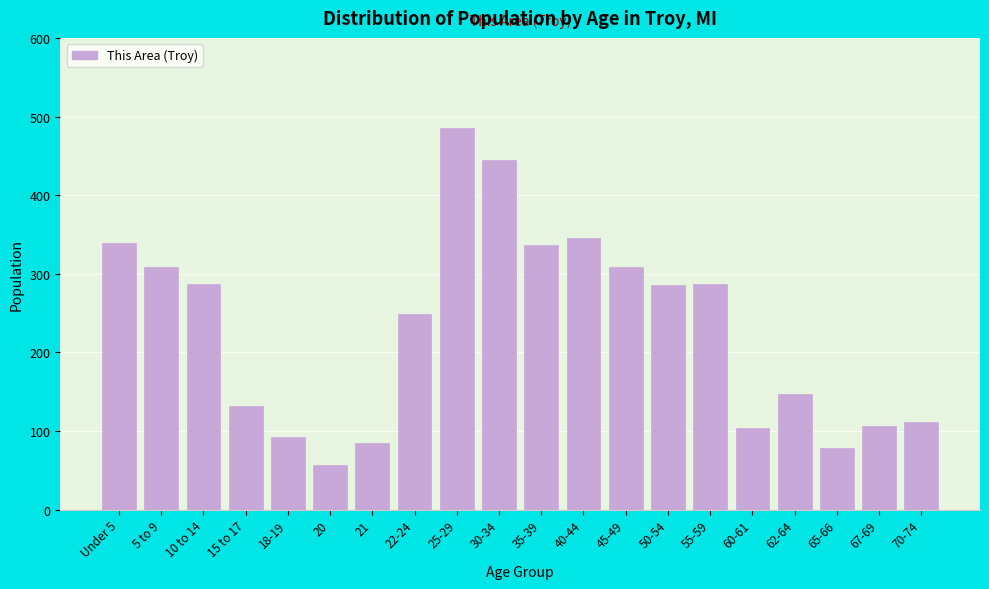

The chart shows a value of 132 at 15 to 17. True or false?

True